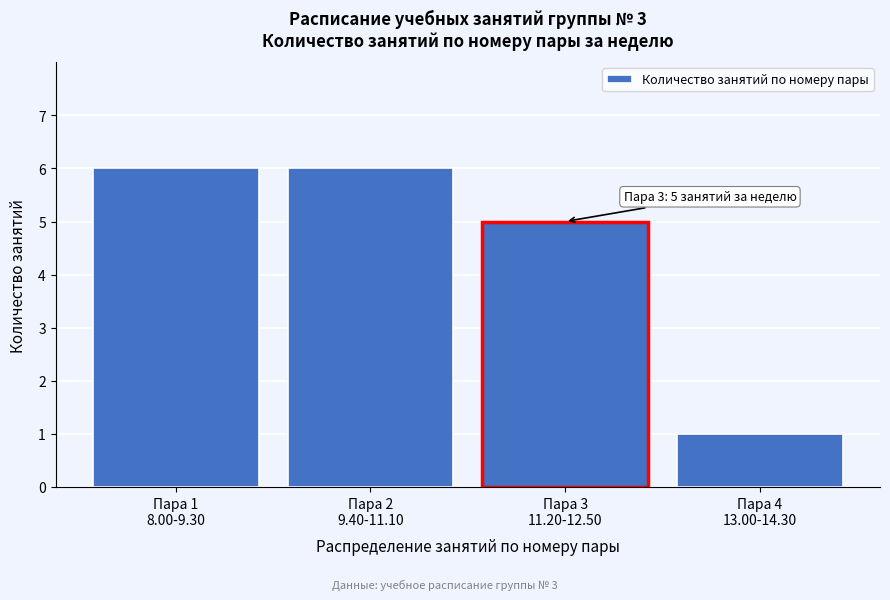

Reading right to left, list all the values displayed in this chart.

1	5	6	6